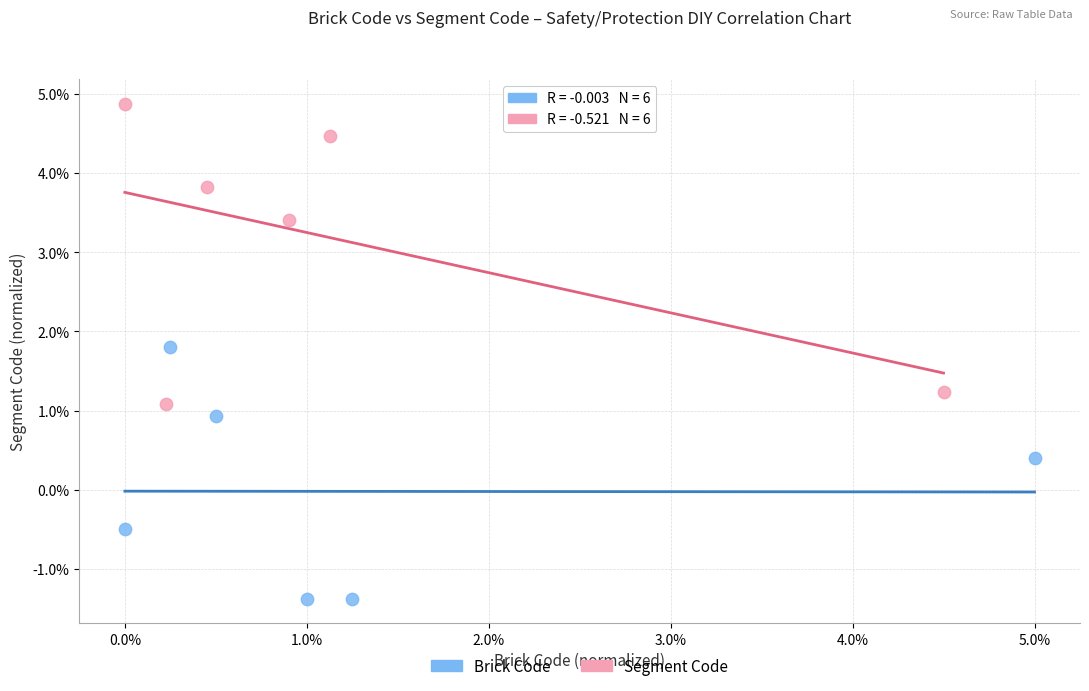

Which series contains the lowest Y value?

Brick Code